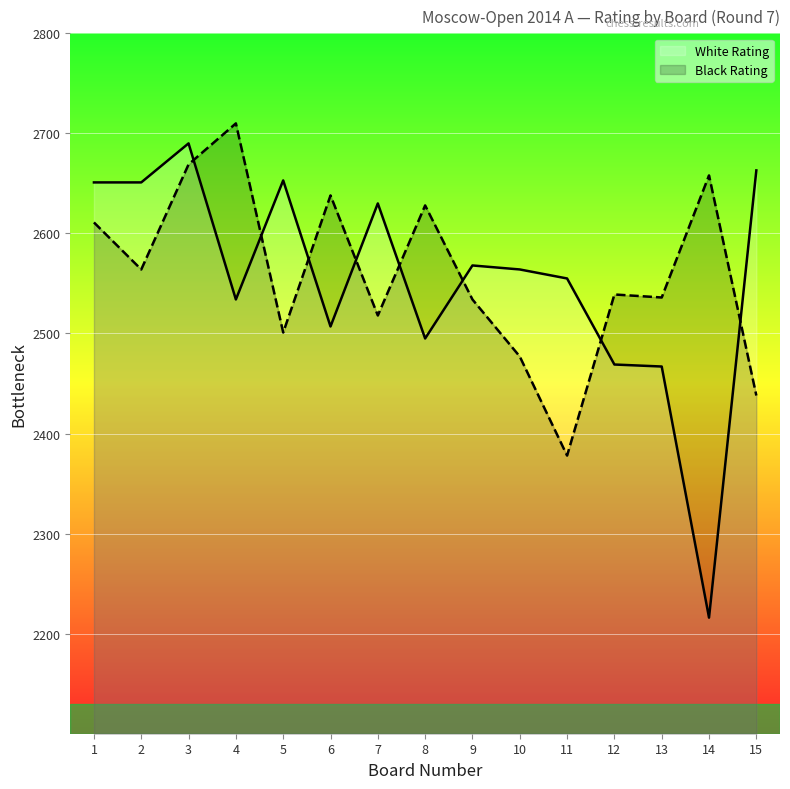

What is the difference between the maximum and minimum values in the Black Rating series?

332